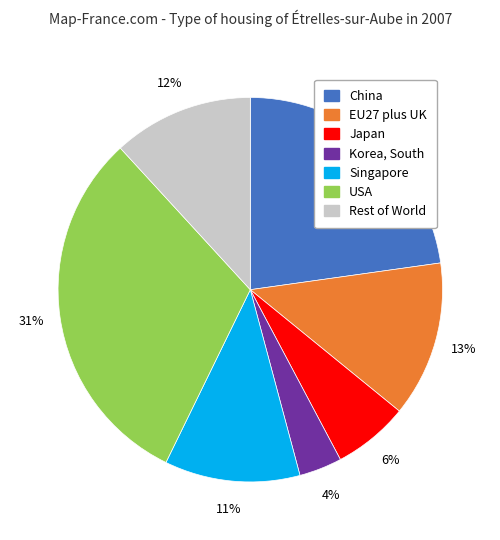

Does any single category account for the majority?

No